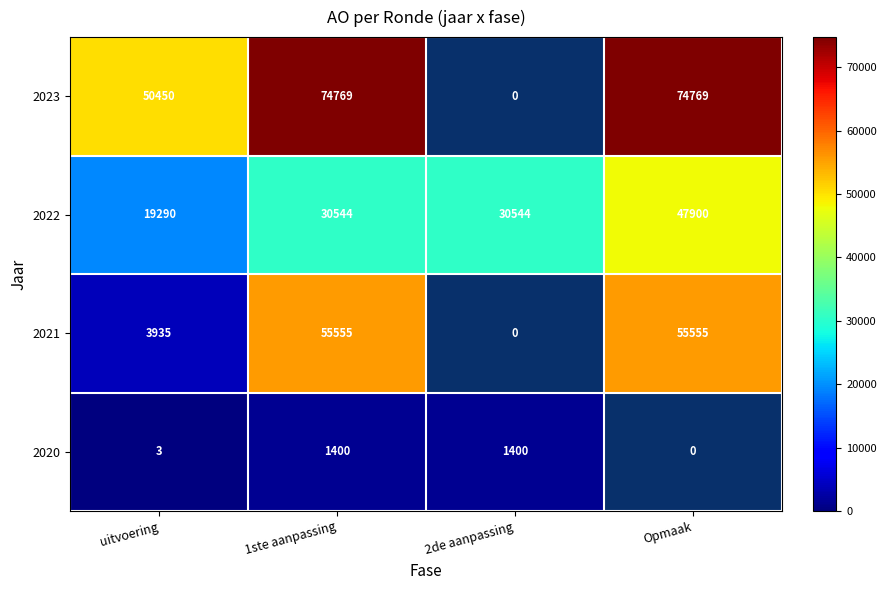

What is the approximate value of 2021 at Opmaak?

55555